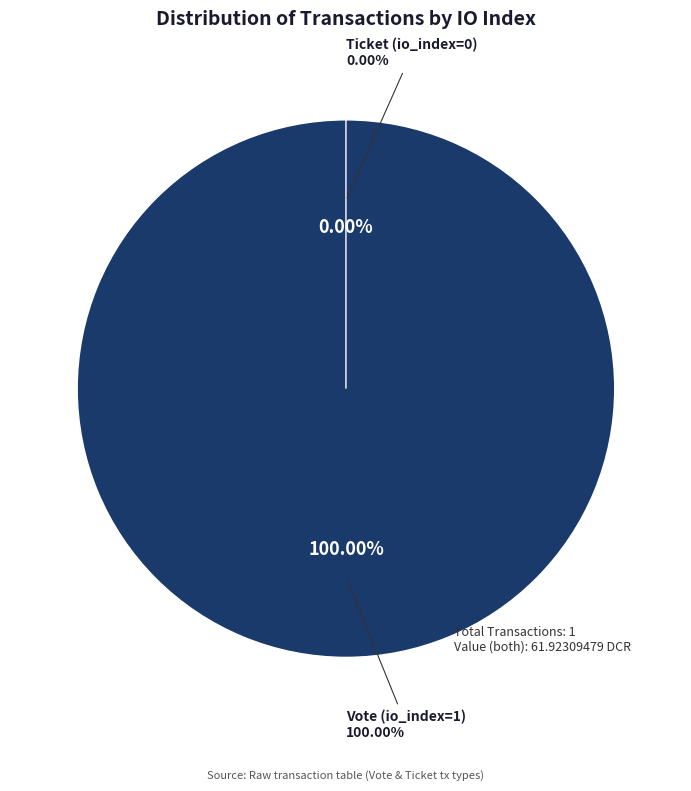

Between Vote (io_index=1) and Ticket (io_index=0), which is larger?

Vote (io_index=1)